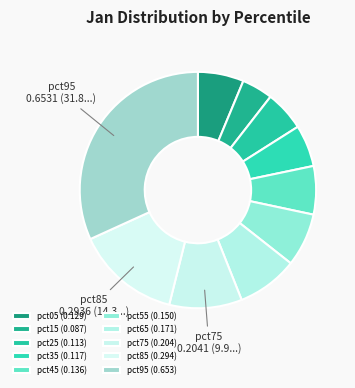

How many segments does this pie chart have?

10